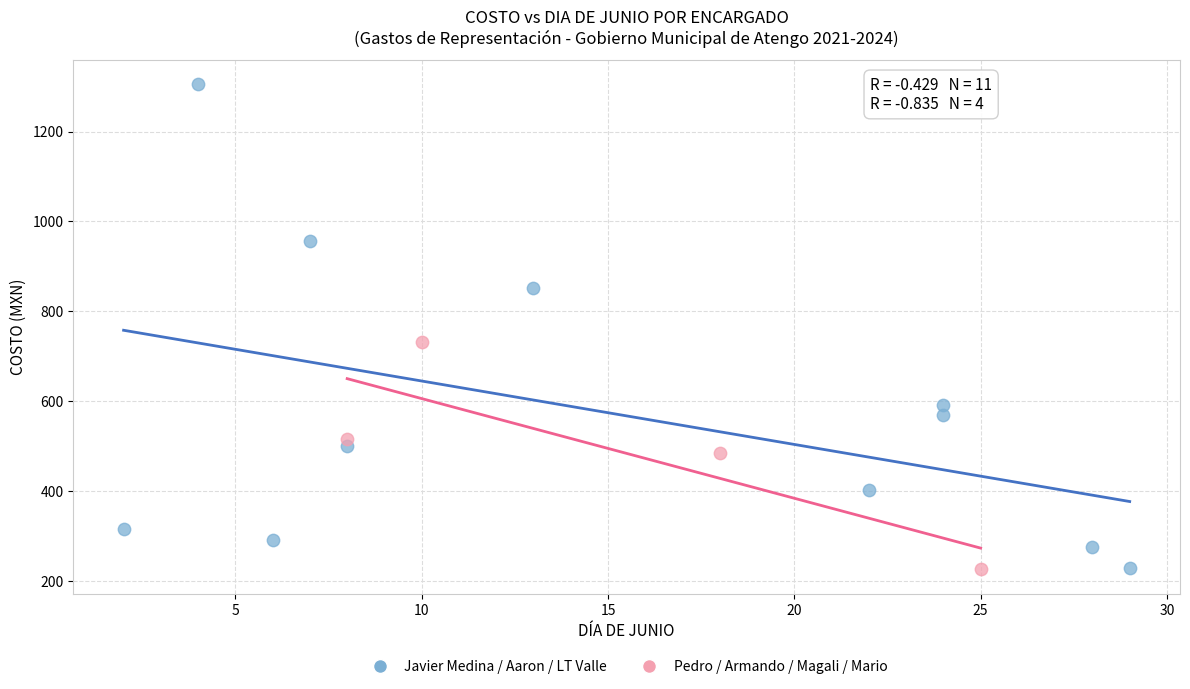

Which series has the widest spread of Y values?

Javier Medina / Aaron / LT Valle